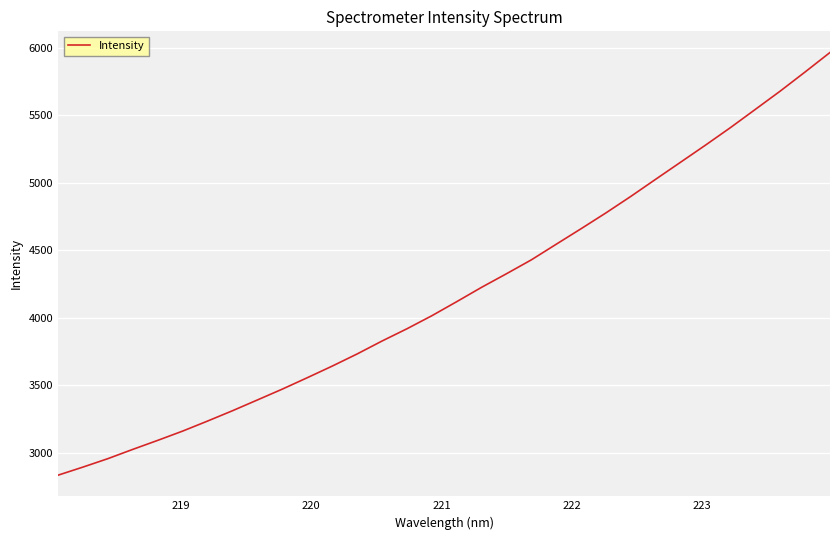

What is the minimum value shown in the chart?

2832.3